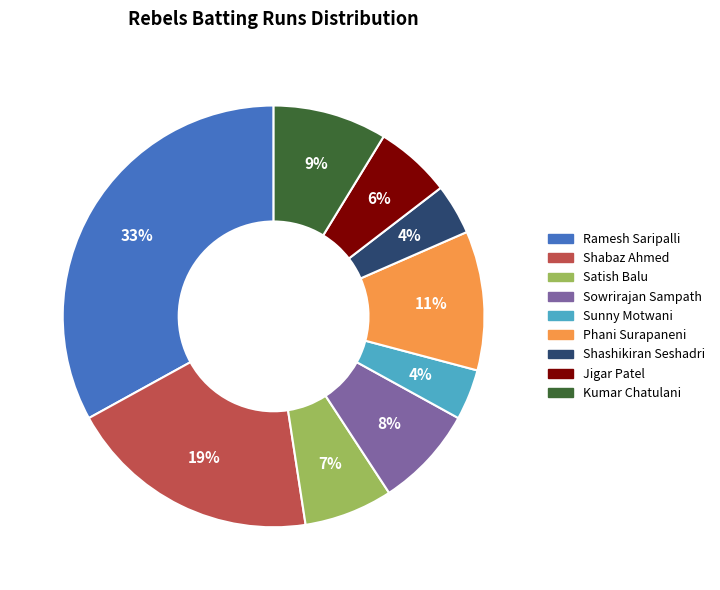

The Jigar Patel slice represents 6% of the pie. True or false?

True